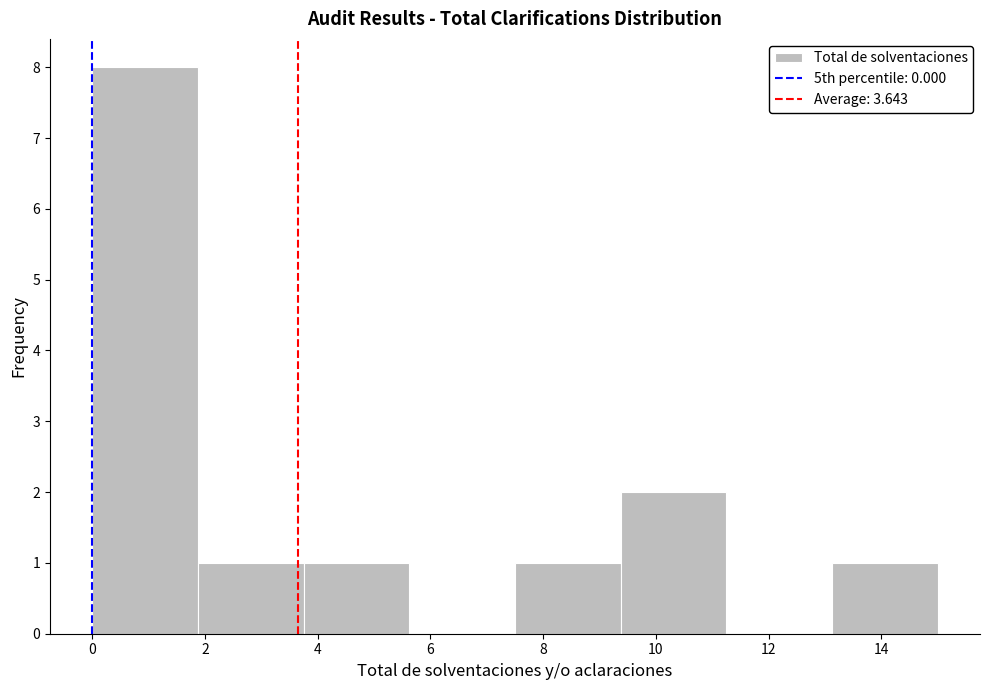

Reading left to right, transcribe this chart: for each bar, give the range it covers on the x-axis and its height. Neither the bar edges nor the heights are printed on the chart, so give them approximately, as read against the axes.

0.0 to 1.8: 8
1.8 to 3.8: 1
3.8 to 5.6: 1
5.6 to 7.6: 0
7.6 to 9.4: 1
9.4 to 11.2: 2
11.2 to 13.2: 0
13.2 to 15.0: 1